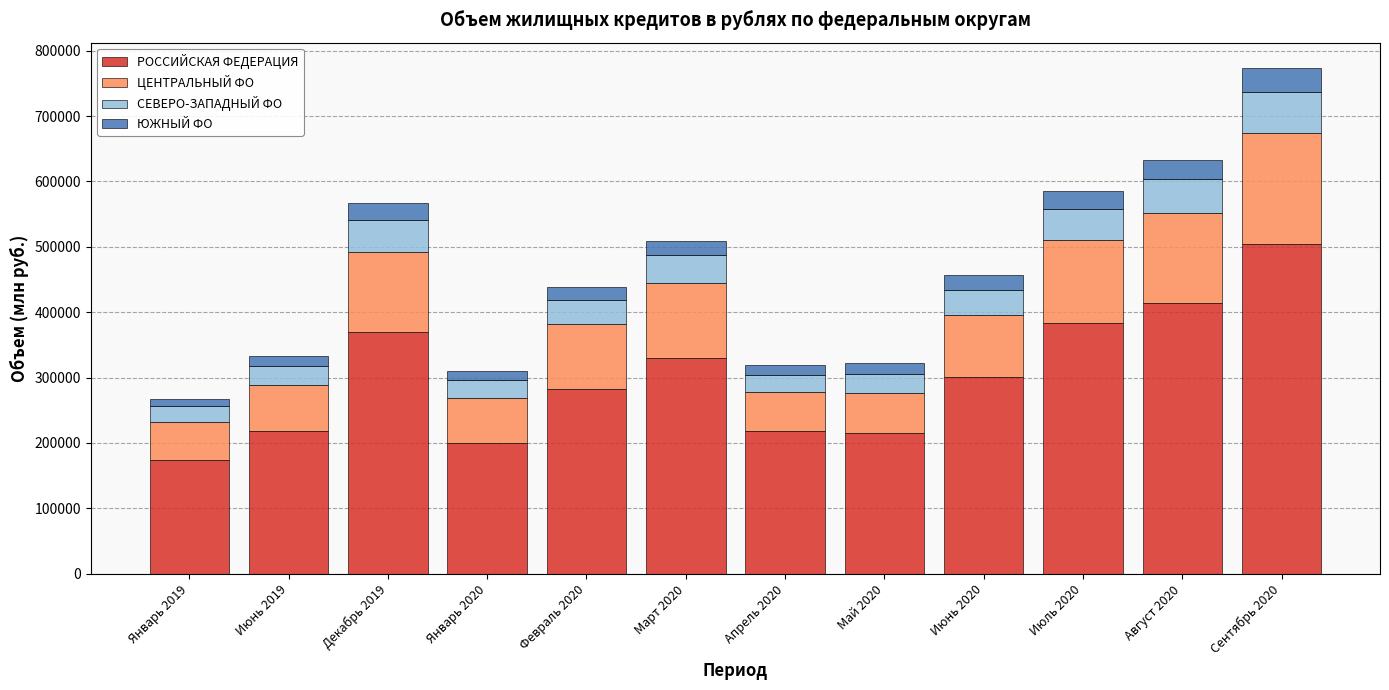

What is the total value across all series at Август 2020?

632808